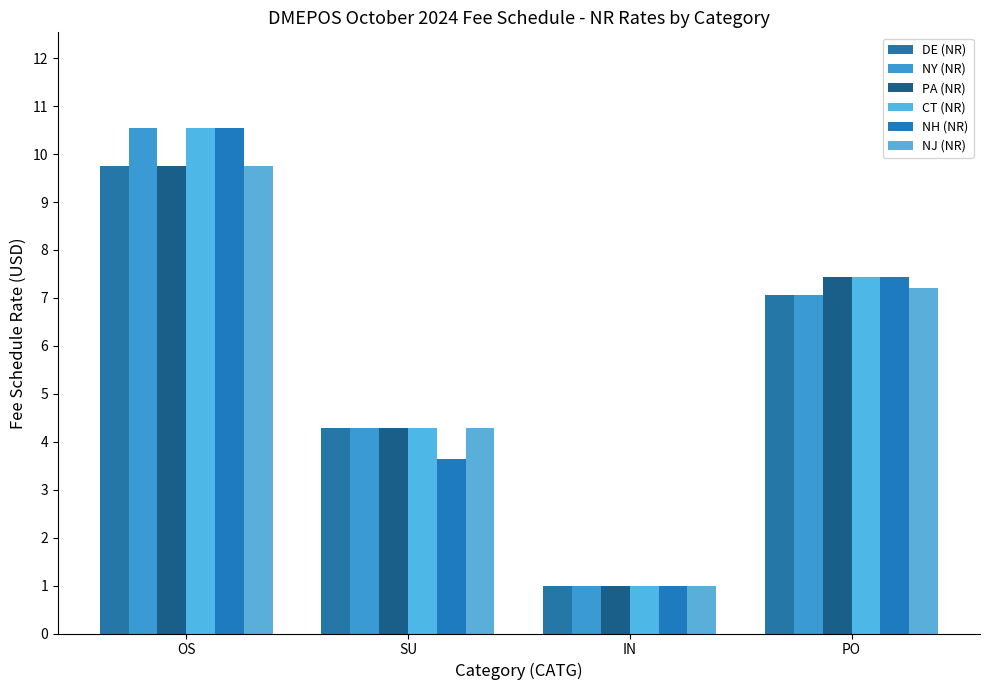

Which series changed the most between OS and PO?

NY (NR)